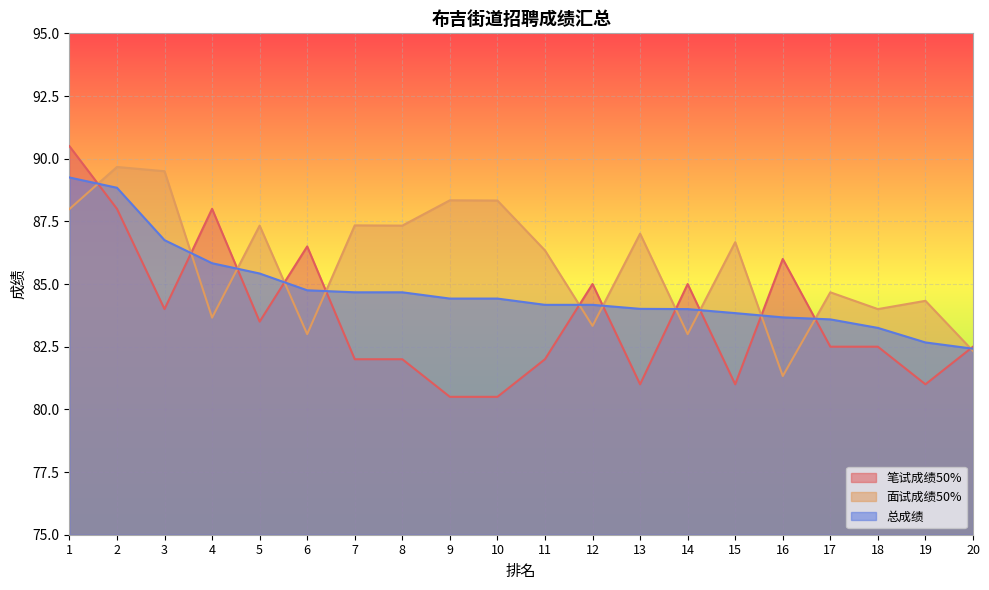

At which category does 面试成绩50% reach its first local peak?

2